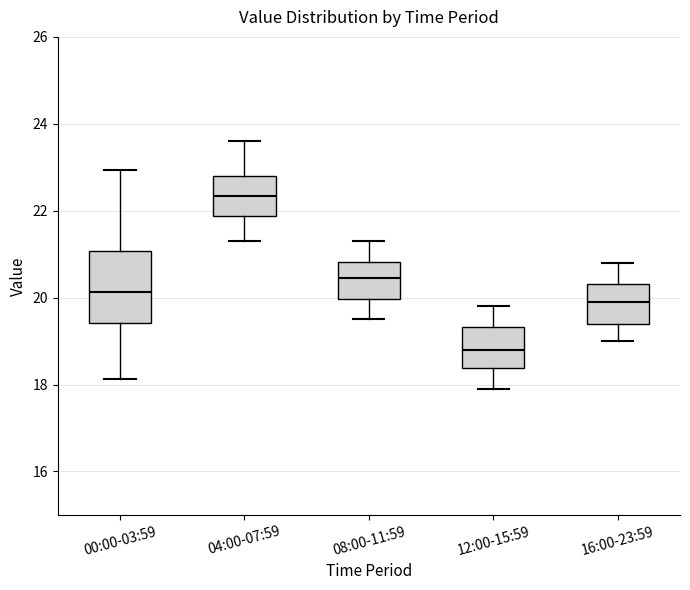

Which box's median line is the highest?

04:00-07:59